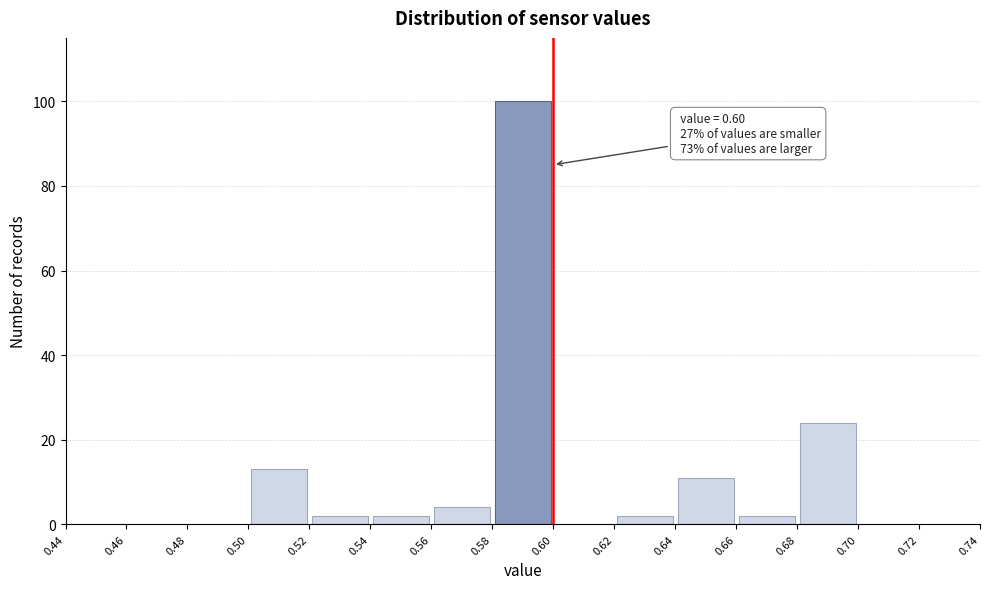

Over which range of the x-axis is the bar tallest?

0.58 to 0.60